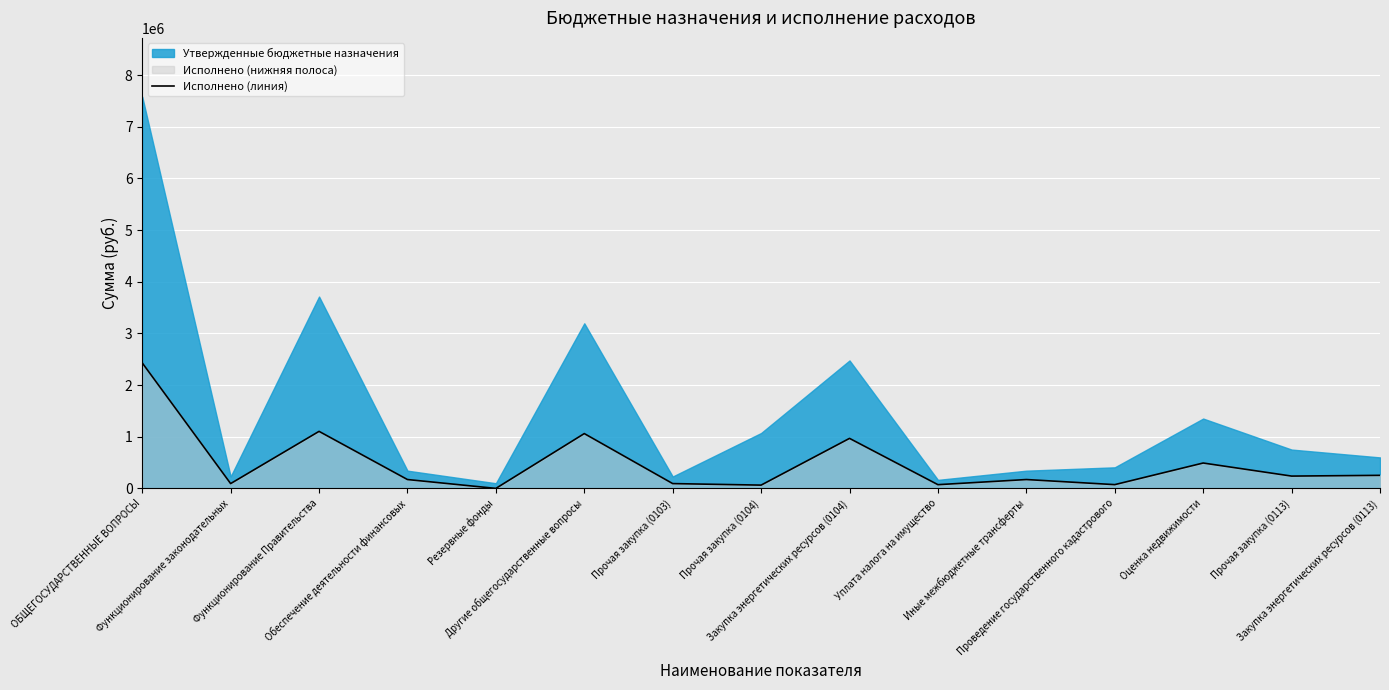

At which label is the value closest to 1215100?

Функционирование Правительства